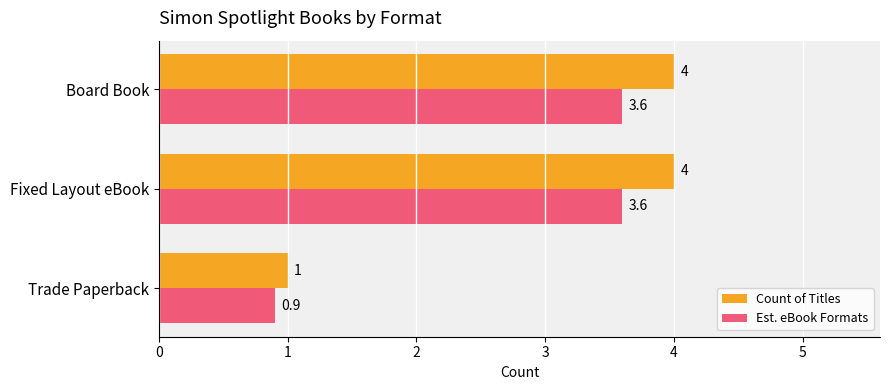

What is the lowest value of the Est. eBook Formats series?

0.9